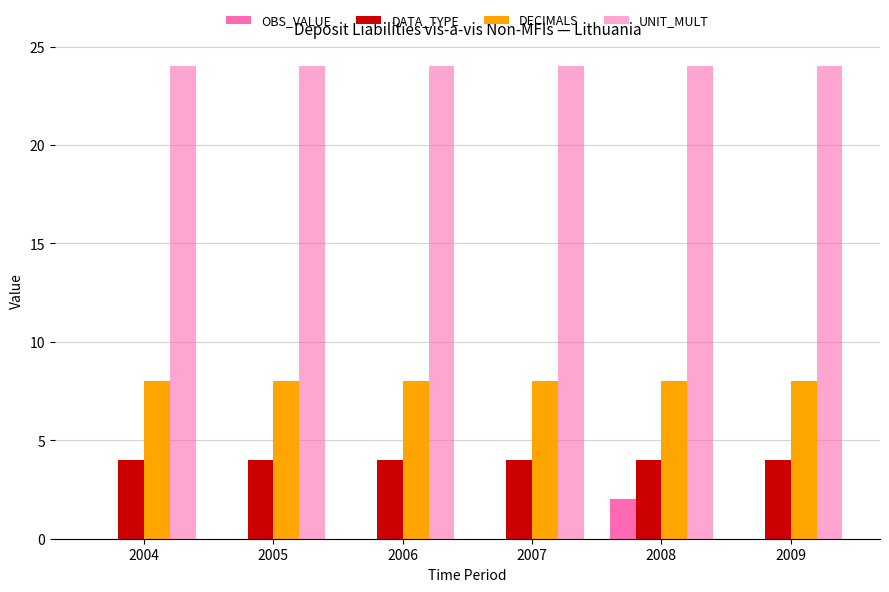

What is the total value across all series at 2004?

36